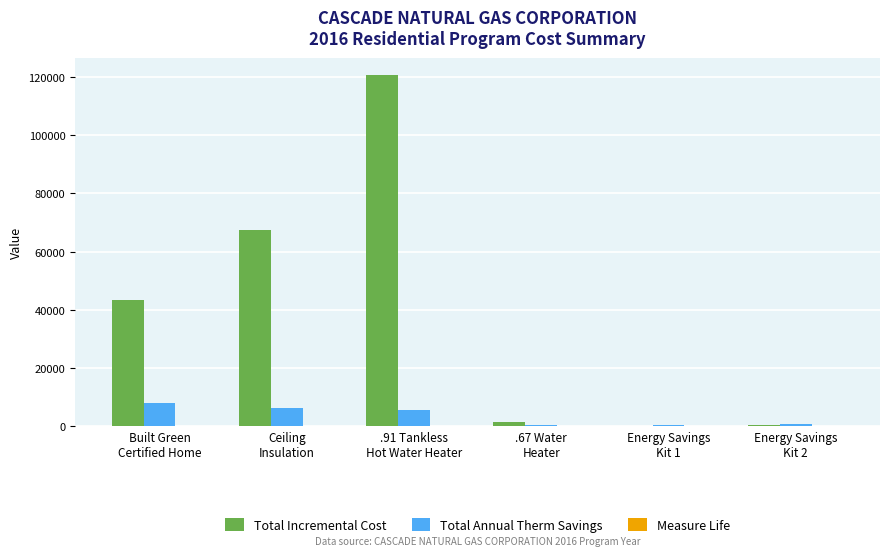

Between .91 Tankless
Hot Water Heater and Energy Savings
Kit 1, which series saw the biggest shift?

Total Incremental Cost